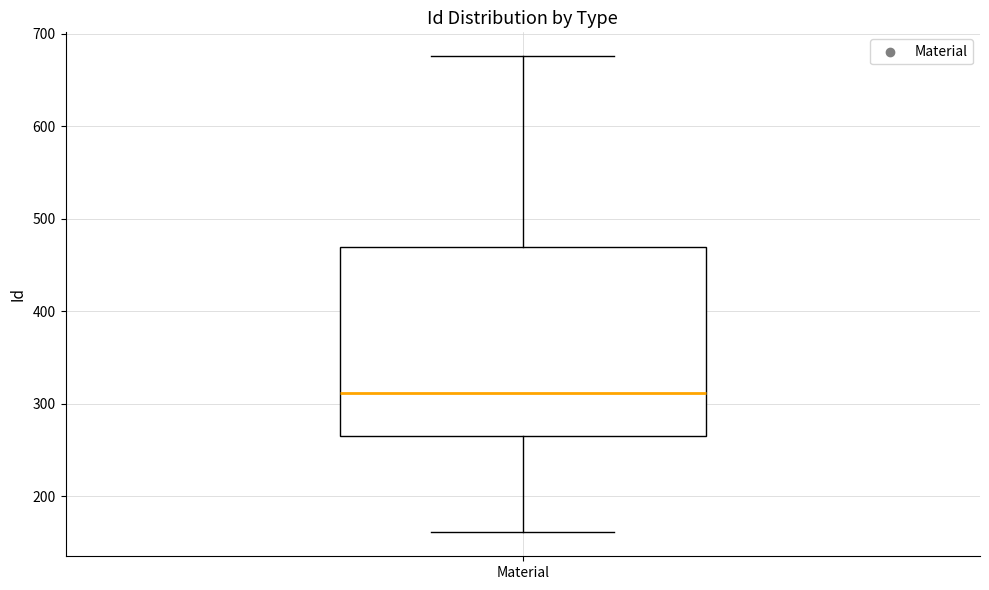

Transcribe this box plot: give where the median line is, the range the box spans, and where the two whiskers end, as read against the y-axis. The values are not printed on the chart, so give them approximately, as read against the axis.

median 310, box 270 to 470, whiskers 160 to 680